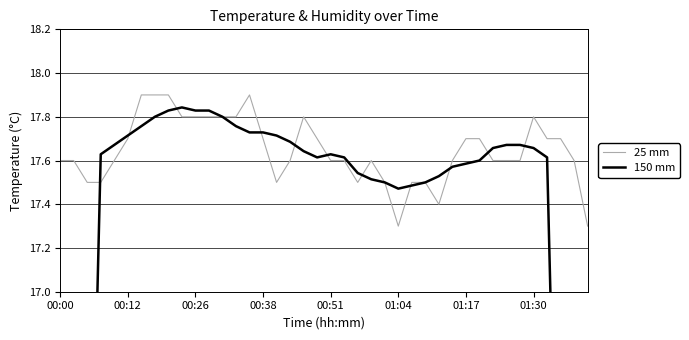

True or false: 25 mm has a value of 5.9 at 00:38.

False